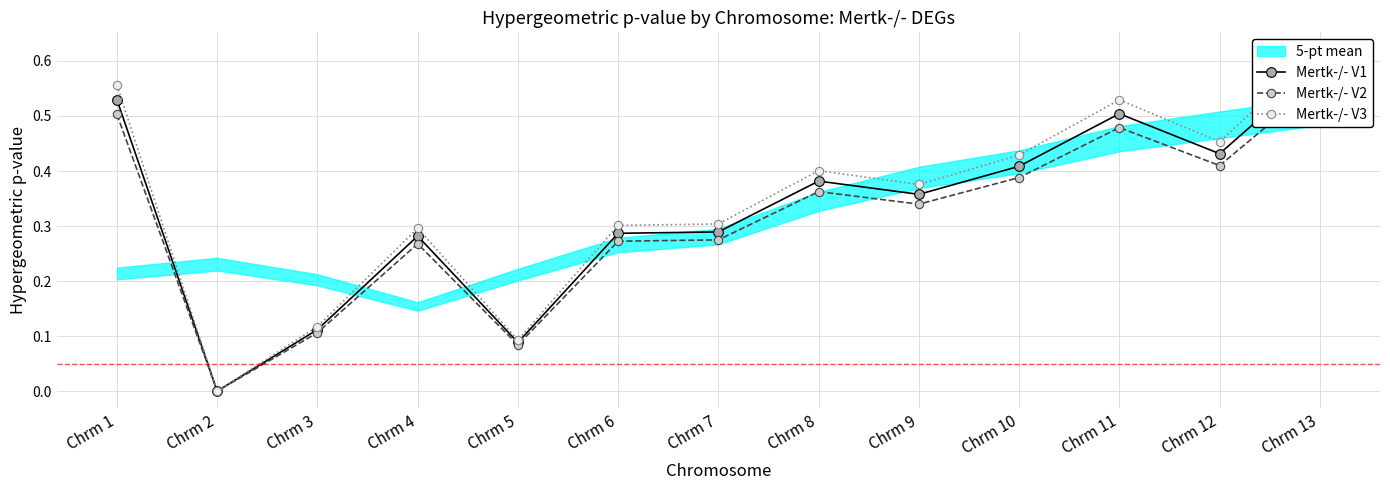

True or false: Mertk-/- V1 and Mertk-/- V2 intersect in this chart.

False